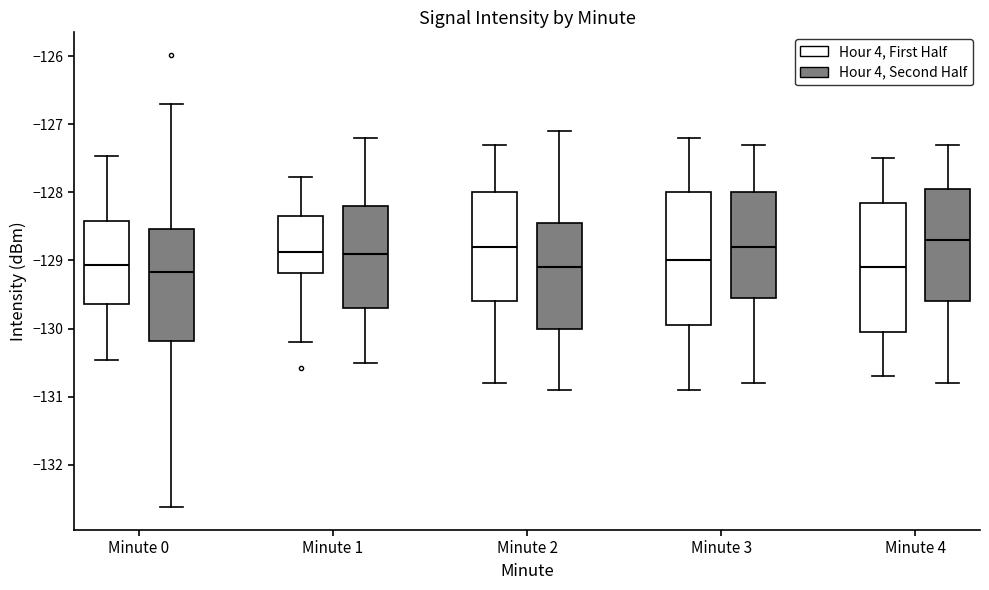

Where is the lower edge of the box for Minute 4 (Hour 4, First Half) on the y-axis? The values are not printed on the chart, so give them approximately, as read against the axis.

-130.0